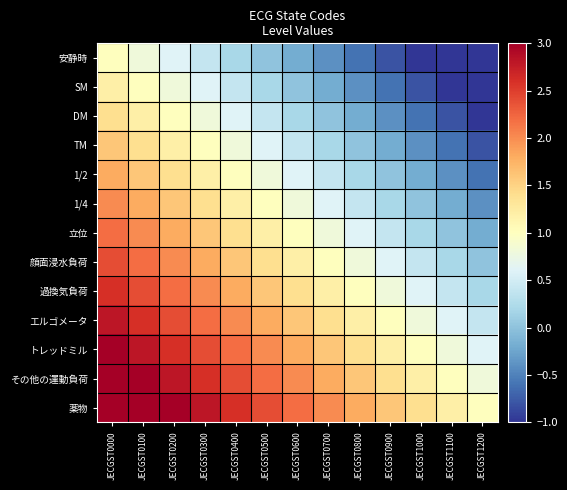

Between JECGST1100 and JECGST0500, which is larger?

JECGST0500